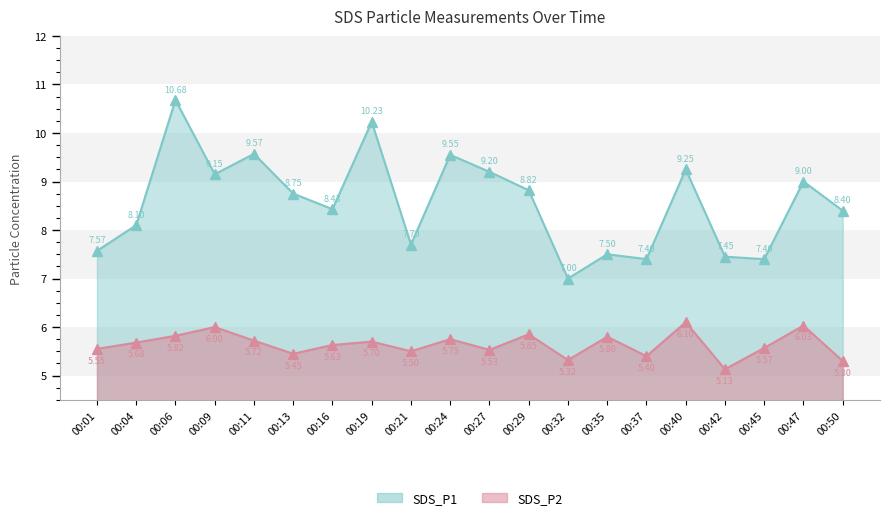

How many data points does each series have?

20